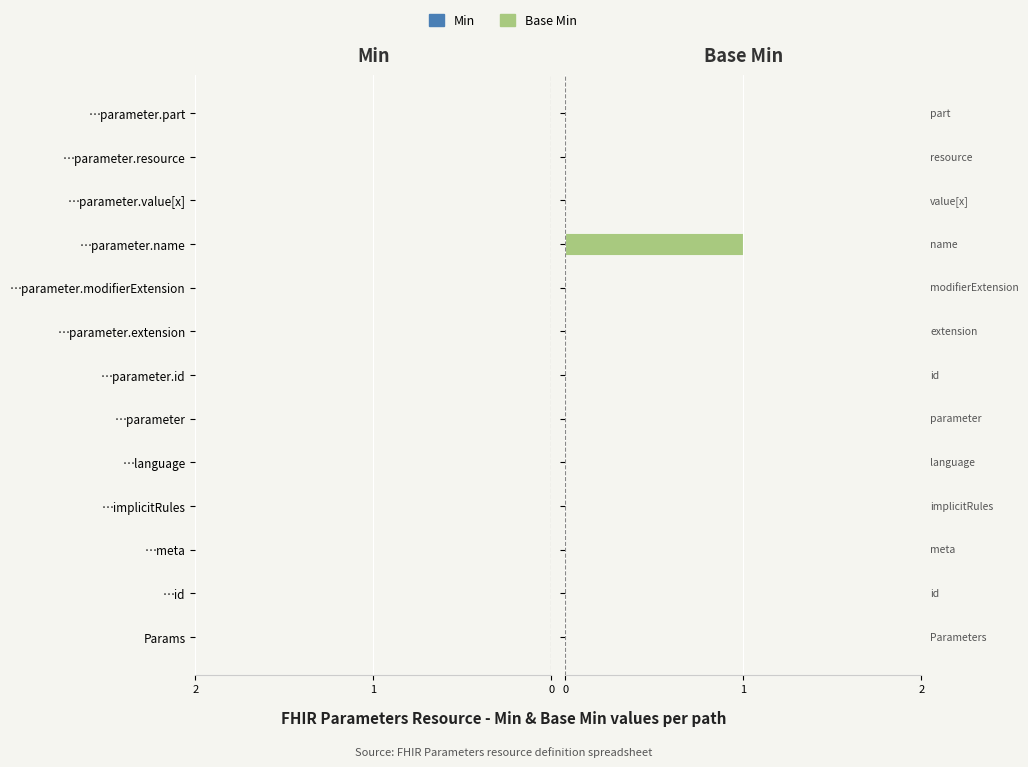

Rank the series by their maximum value, from lowest to highest.

Min, Base Min